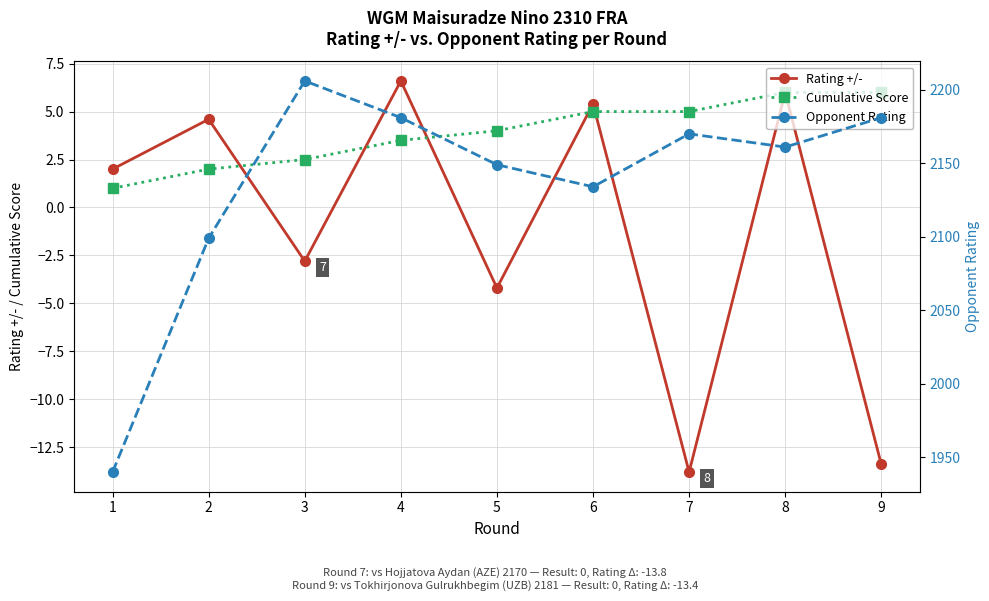

Reading right to left, transcribe all the data shown in this chart.

Rating +/-: 9=-13.4	8=6.0	7=-13.8	6=5.4	5=-4.2	4=6.6	3=-2.8	2=4.6	1=2.0
Cumulative Score: 9=6.0	8=6.0	7=5.0	6=5.0	5=4.0	4=3.5	3=2.5	2=2.0	1=1.0
Opponent Rating: 9=2181.0	8=2161.0	7=2170.0	6=2134.0	5=2149.0	4=2181.0	3=2206.0	2=2099.0	1=1940.0